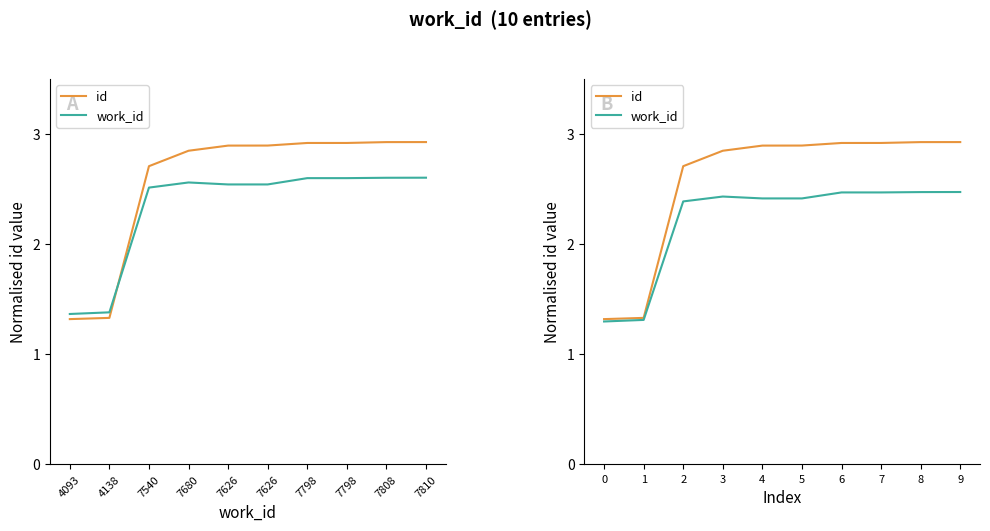

What is the difference between the work_id values at 0 and 7?

1.2